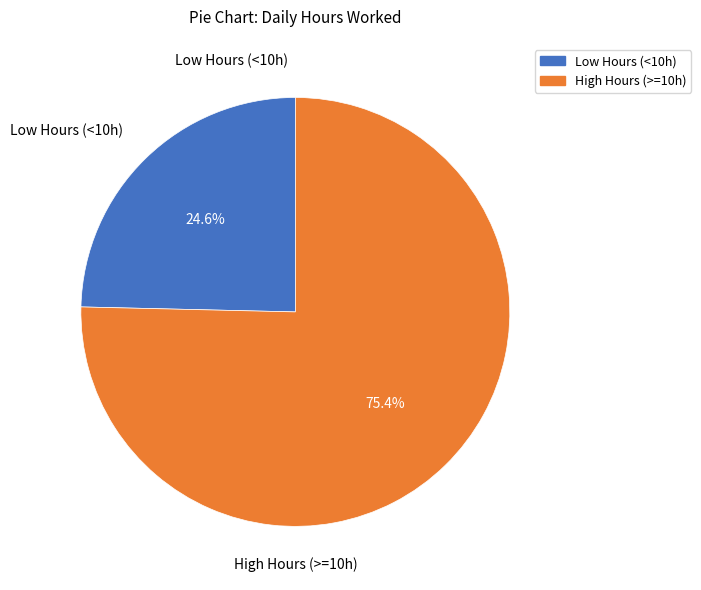

Count the number of slices in the pie.

2